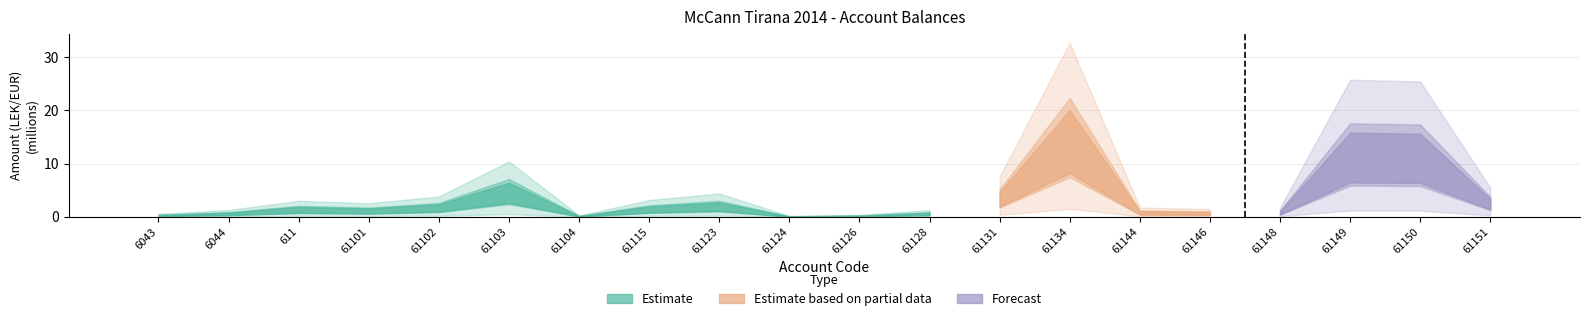

Is it true that the value at 61123 is 0.0?

True